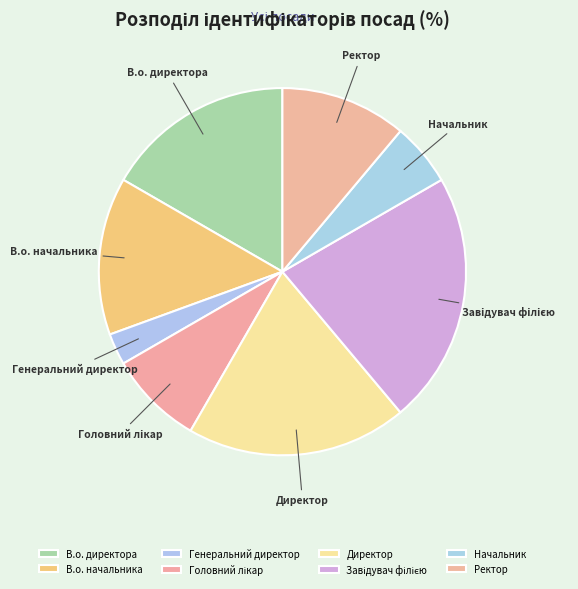

Which slice is the smallest?

Генеральний директор